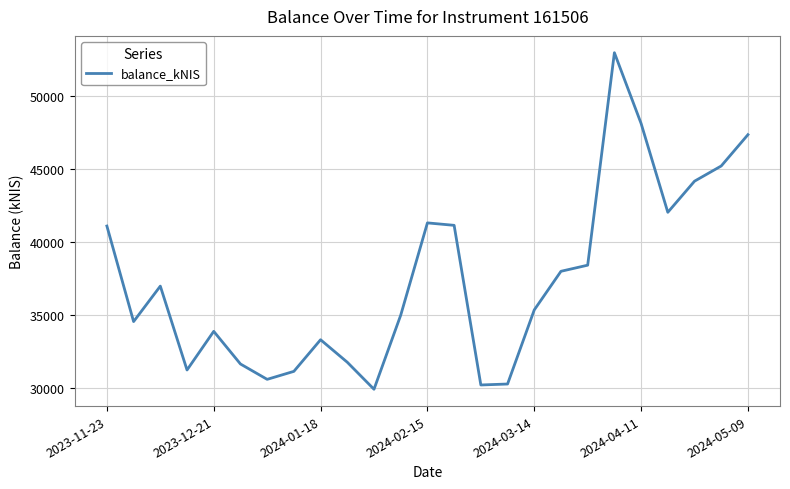

What is the maximum value shown in the chart?

52993.8